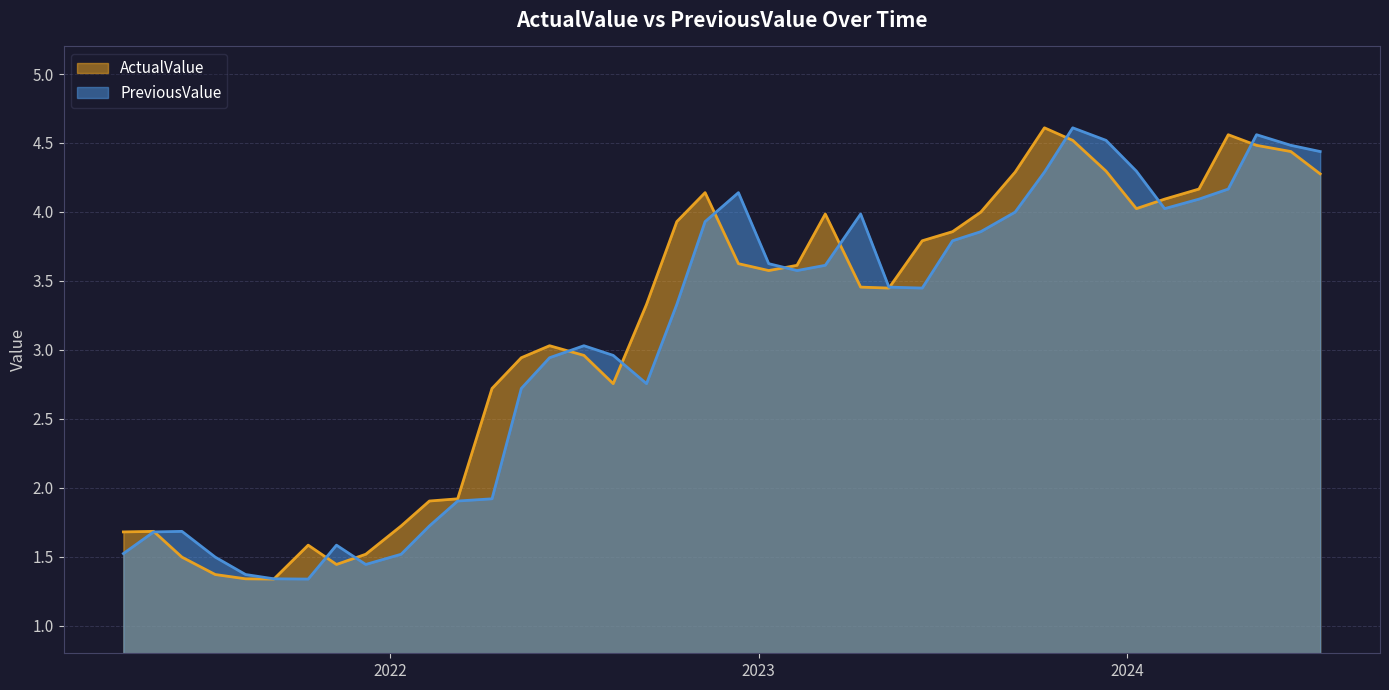

Reading right to left, what are all the values shown in this chart?

ActualValue: 2021.04.12=1.7	2021.05.12=1.7	2021.06.09=1.5	2021.07.12=1.4	2021.08.11=1.3	2021.09.08=1.3	2021.10.12=1.6	2021.11.09=1.4	2021.12.08=1.5	2022.01.12=1.7	2022.02.09=1.9	2022.03.09=1.9	2022.04.12=2.7	2022.05.11=2.9	2022.06.08=3.0	2022.07.12=3.0	2022.08.10=2.8	2022.09.12=3.3	2022.10.12=3.9	2022.11.09=4.1	2022.12.12=3.6	2023.01.11=3.6	2023.02.08=3.6	2023.03.08=4.0	2023.04.12=3.5	2023.05.10=3.4	2023.06.12=3.8	2023.07.12=3.9	2023.08.09=4.0	2023.09.12=4.3	2023.10.11=4.6	2023.11.08=4.5	2023.12.11=4.3	2024.01.10=4.0	2024.02.07=4.1	2024.03.12=4.2	2024.04.10=4.6	2024.05.08=4.5	2024.06.11=4.4	2024.07.10=4.3
PreviousValue: 2021.04.12=1.5	2021.05.12=1.7	2021.06.09=1.7	2021.07.12=1.5	2021.08.11=1.4	2021.09.08=1.3	2021.10.12=1.3	2021.11.09=1.6	2021.12.08=1.4	2022.01.12=1.5	2022.02.09=1.7	2022.03.09=1.9	2022.04.12=1.9	2022.05.11=2.7	2022.06.08=2.9	2022.07.12=3.0	2022.08.10=3.0	2022.09.12=2.8	2022.10.12=3.3	2022.11.09=3.9	2022.12.12=4.1	2023.01.11=3.6	2023.02.08=3.6	2023.03.08=3.6	2023.04.12=4.0	2023.05.10=3.5	2023.06.12=3.4	2023.07.12=3.8	2023.08.09=3.9	2023.09.12=4.0	2023.10.11=4.3	2023.11.08=4.6	2023.12.11=4.5	2024.01.10=4.3	2024.02.07=4.0	2024.03.12=4.1	2024.04.10=4.2	2024.05.08=4.6	2024.06.11=4.5	2024.07.10=4.4